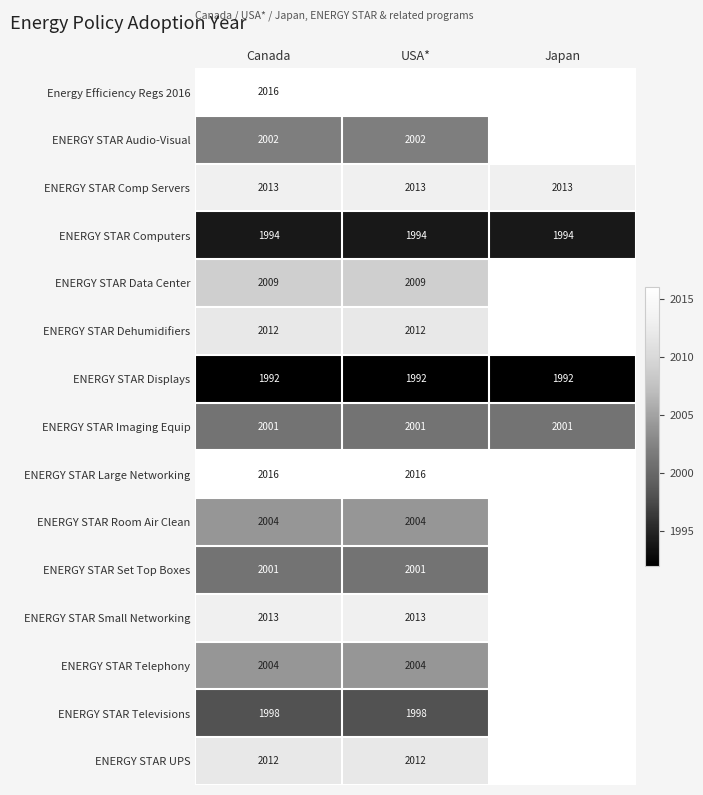

At how many categories does at least one series exceed 2014?

2